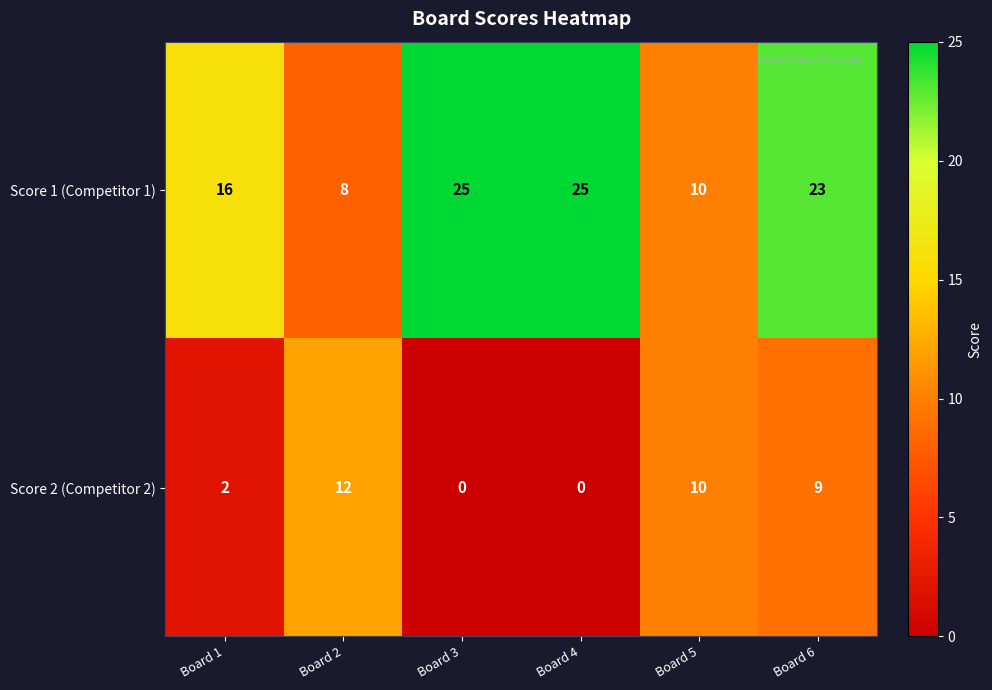

At how many categories does at least one series exceed 2?

6